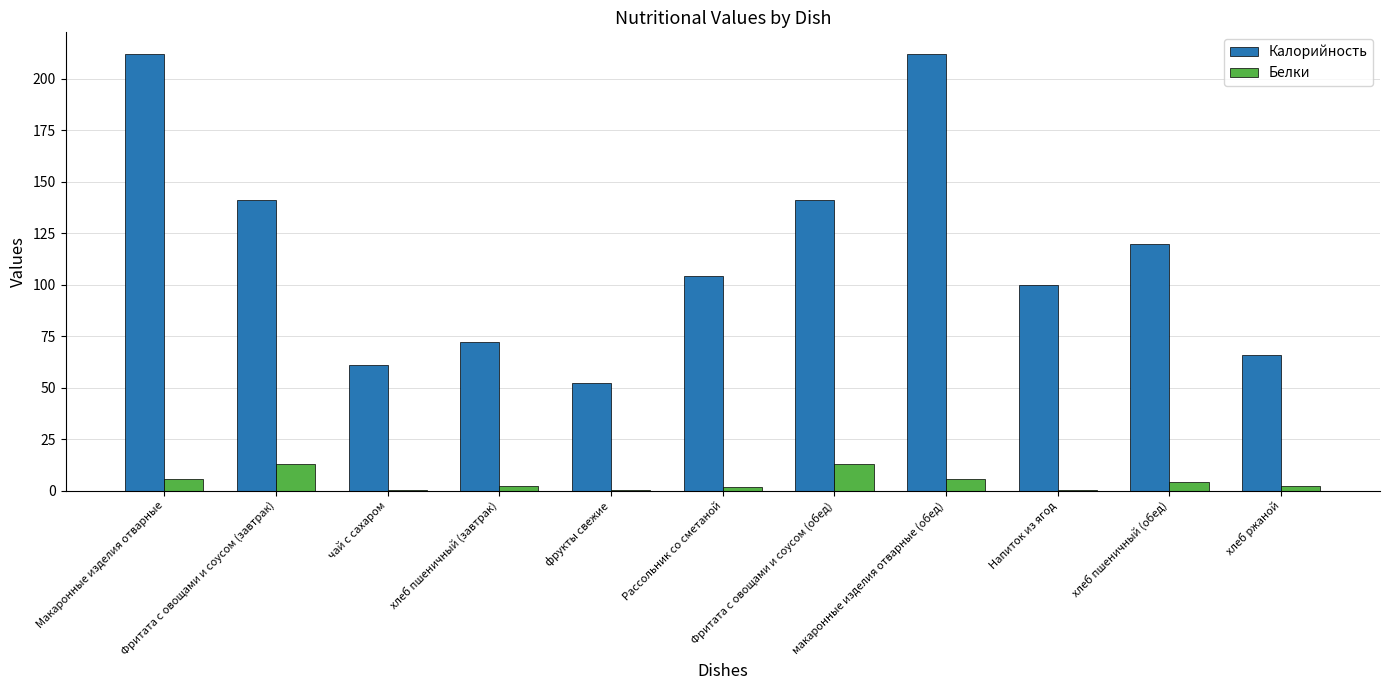

Where does the Калорийность series first go above 104?

Макаронные изделия отварные